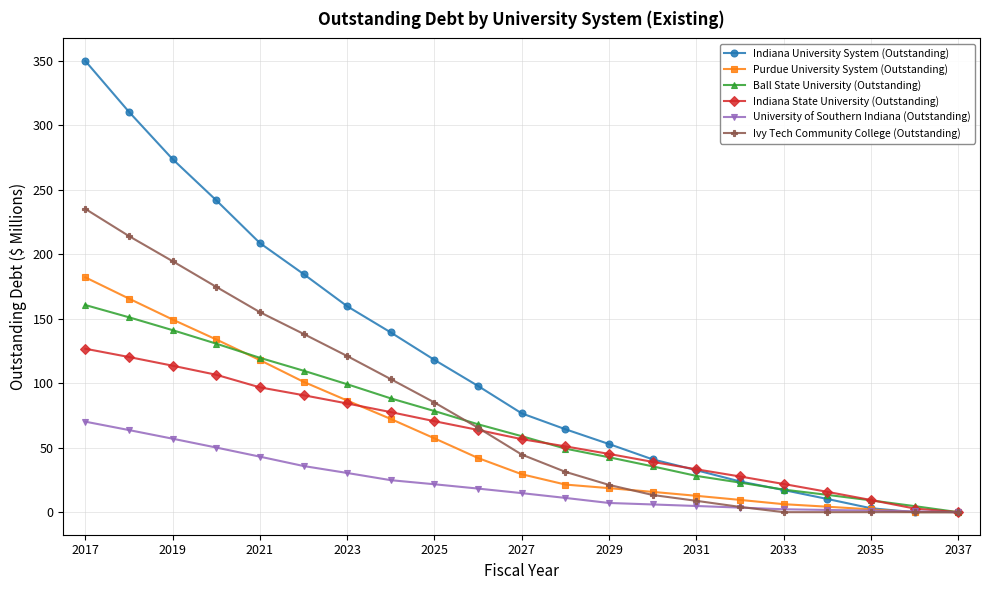

True or false: Ball State University (Outstanding) and Ivy Tech Community College (Outstanding) cross at least once.

True